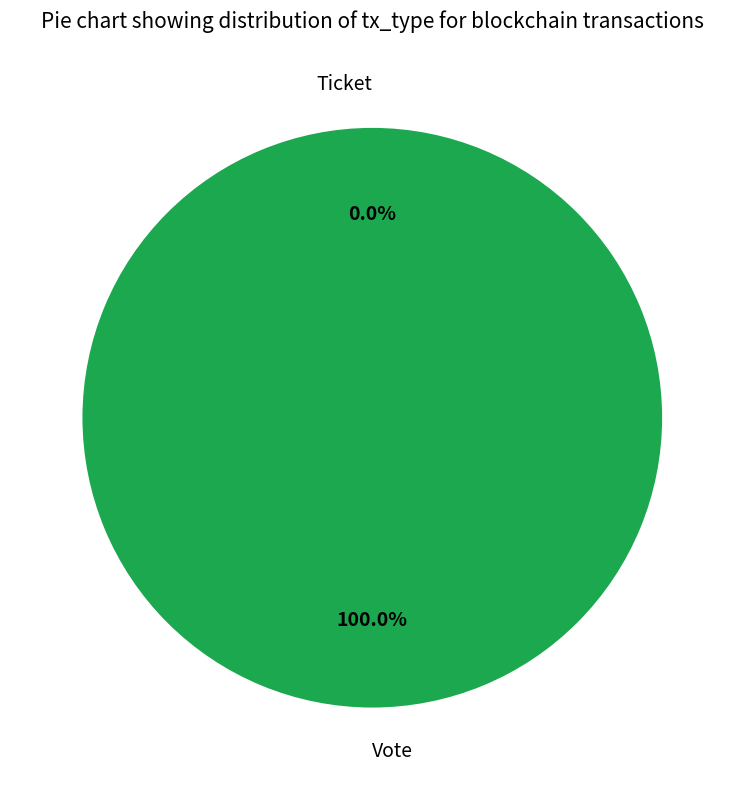

To the nearest percent, what is the average slice percentage?

50%